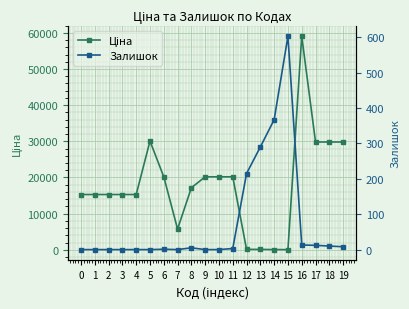

True or false: Ціна has a value of 28504.6 at 11.

False